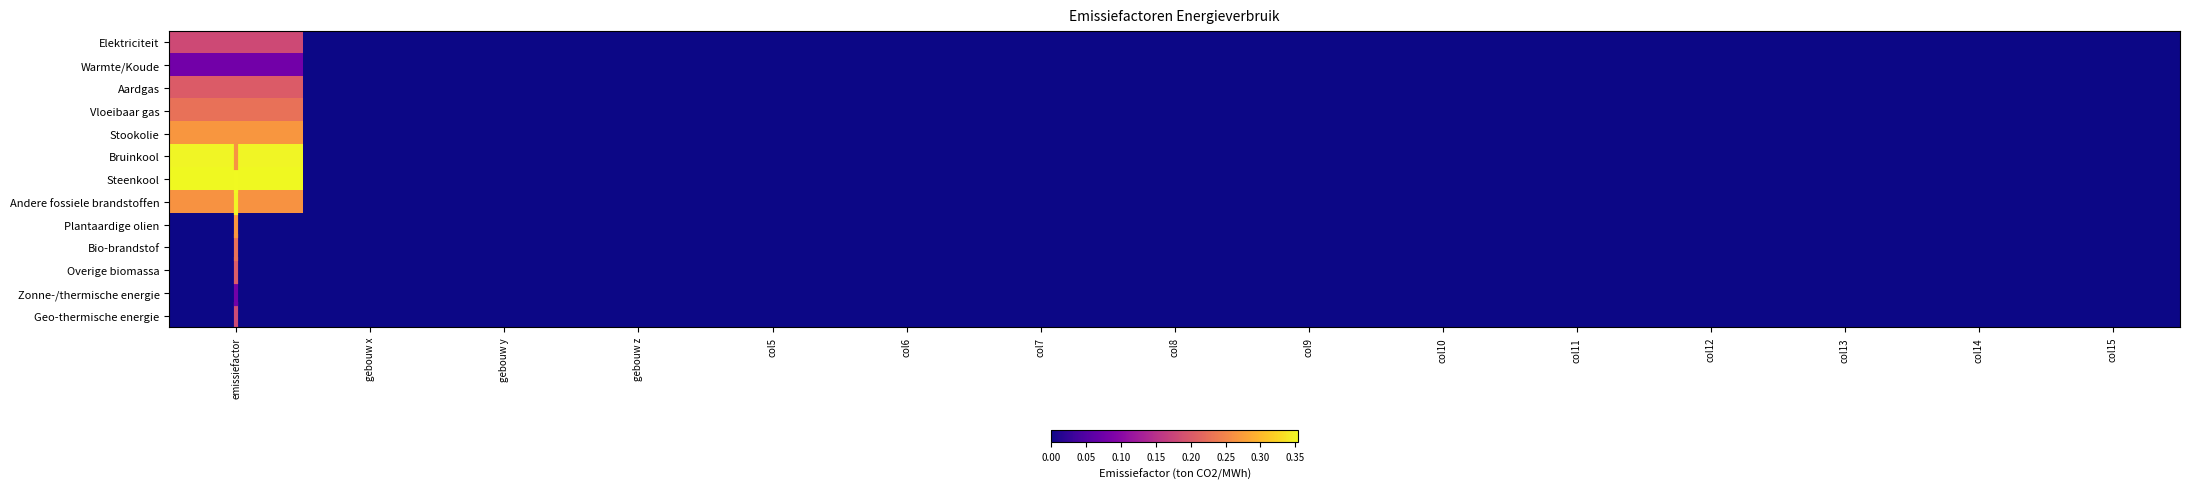

Which category has the lowest value across all series?

gebouw x